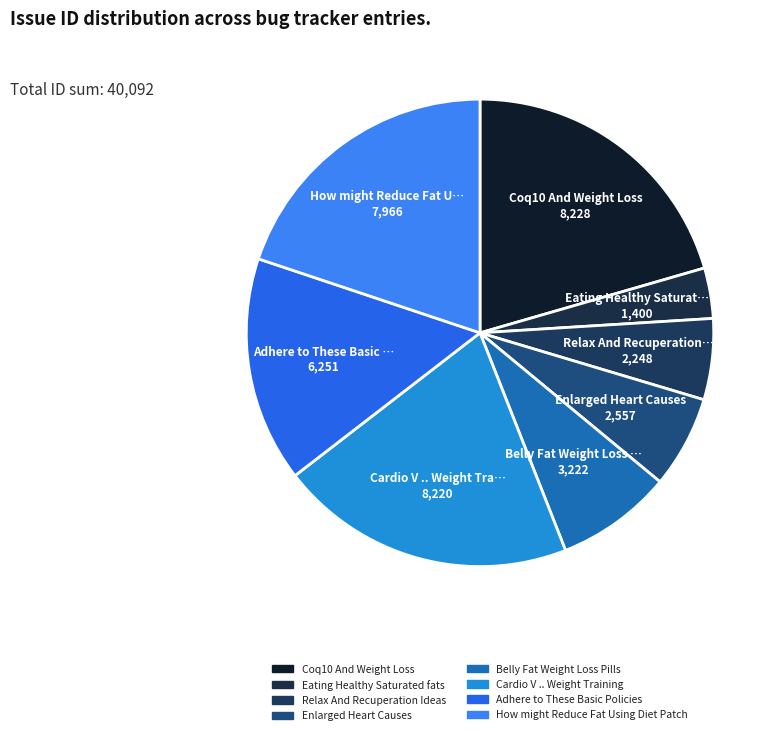

Which has a higher value, How might Reduce Fat Using Diet Patch or Coq10 And Weight Loss?

Coq10 And Weight Loss